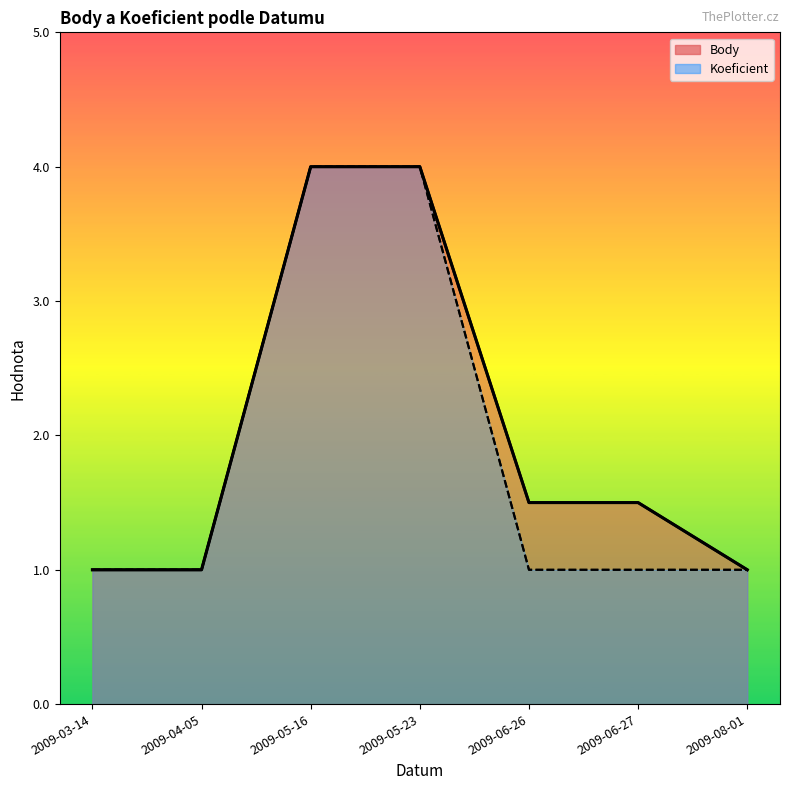

What is the sum of all Body (line) values?

14.0